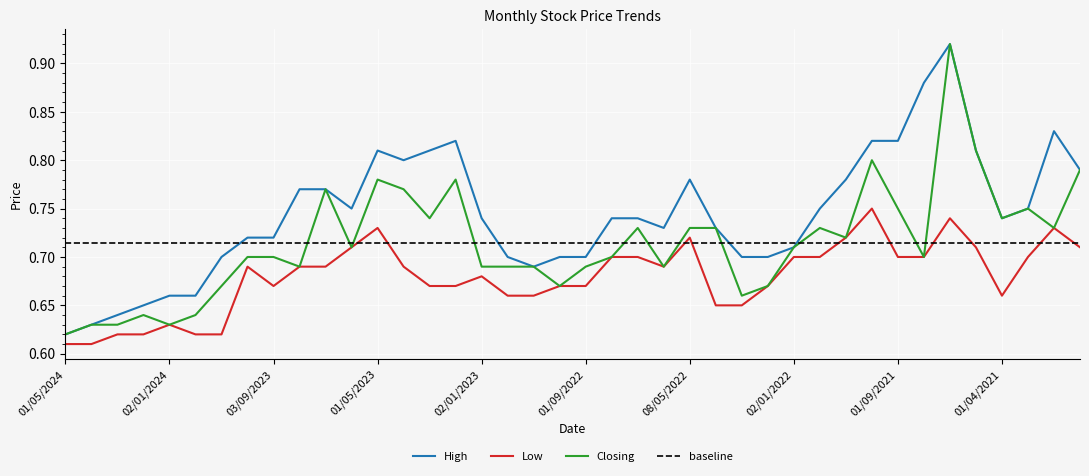

Which category has the lowest value across all series?

01/05/2024